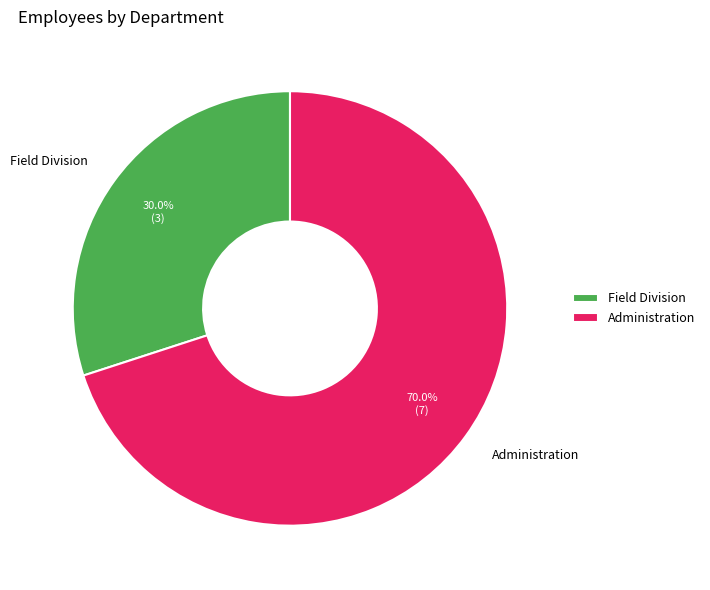

Which has a higher value, Field Division or Administration?

Administration